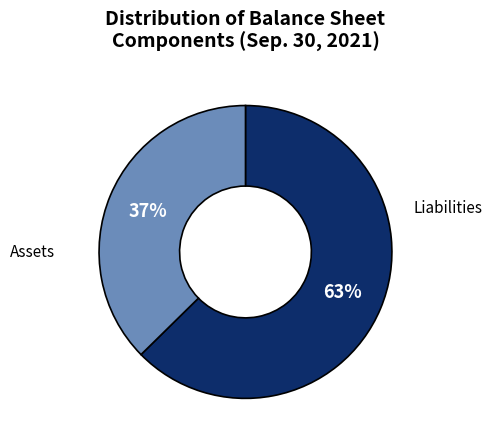

Does any single category account for the majority?

Yes